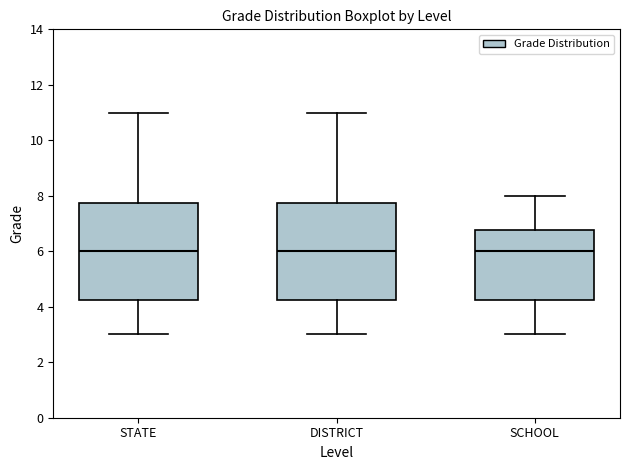

Reading left to right, transcribe this box plot: for each box, give where its median line is, the range the box spans, and where its two whiskers end, as read against the y-axis. The values are not printed on the chart, so give them approximately, as read against the axis.

STATE: median 6.0, box 4.2 to 7.8, whiskers 3.0 to 11.0
DISTRICT: median 6.0, box 4.2 to 7.8, whiskers 3.0 to 11.0
SCHOOL: median 6.0, box 4.2 to 6.8, whiskers 3.0 to 8.0